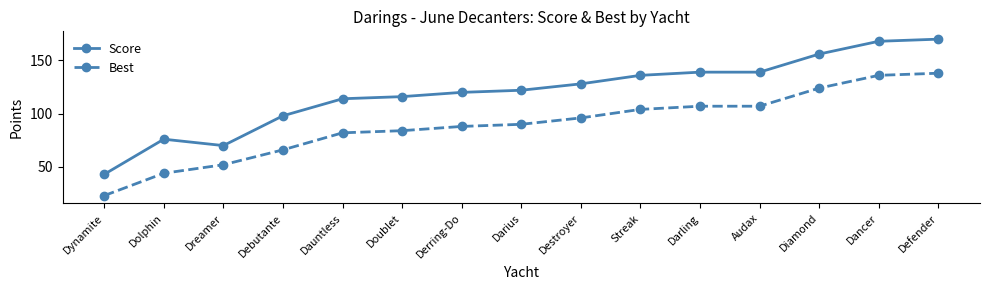

At which label is Best closest to 80?

Dauntless